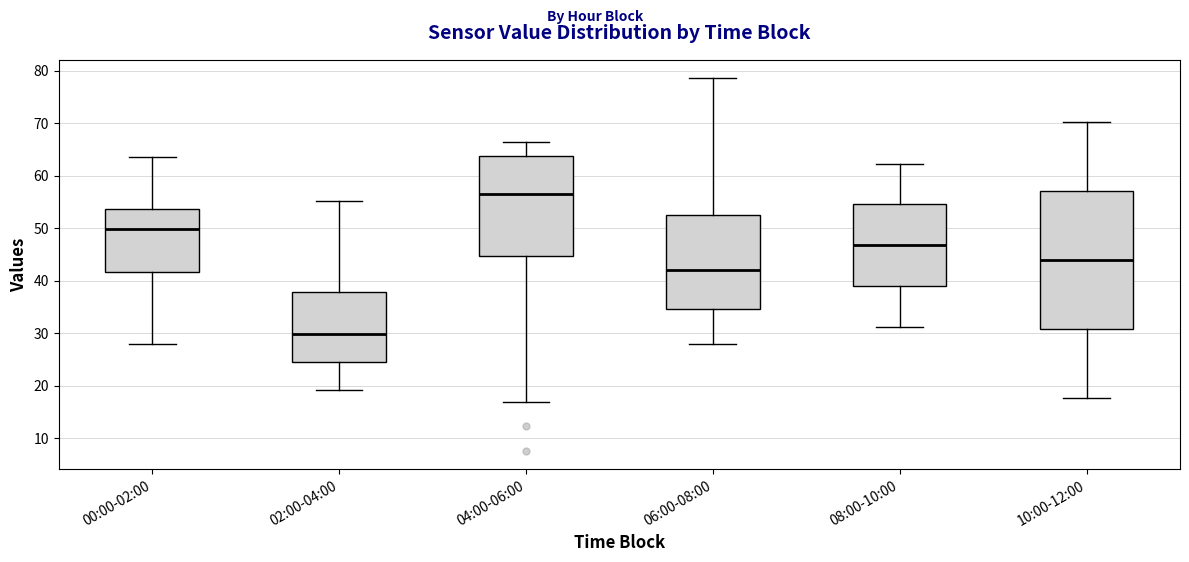

Comparing the boxes themselves (not the whiskers), which one is the tallest?

10:00-12:00